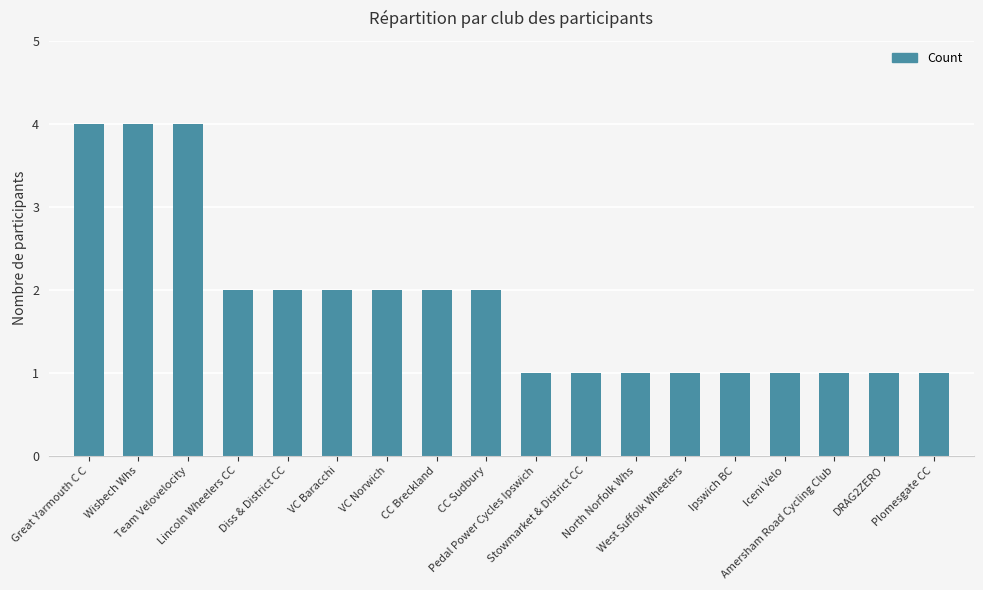

What is the difference between the maximum and minimum values?

3